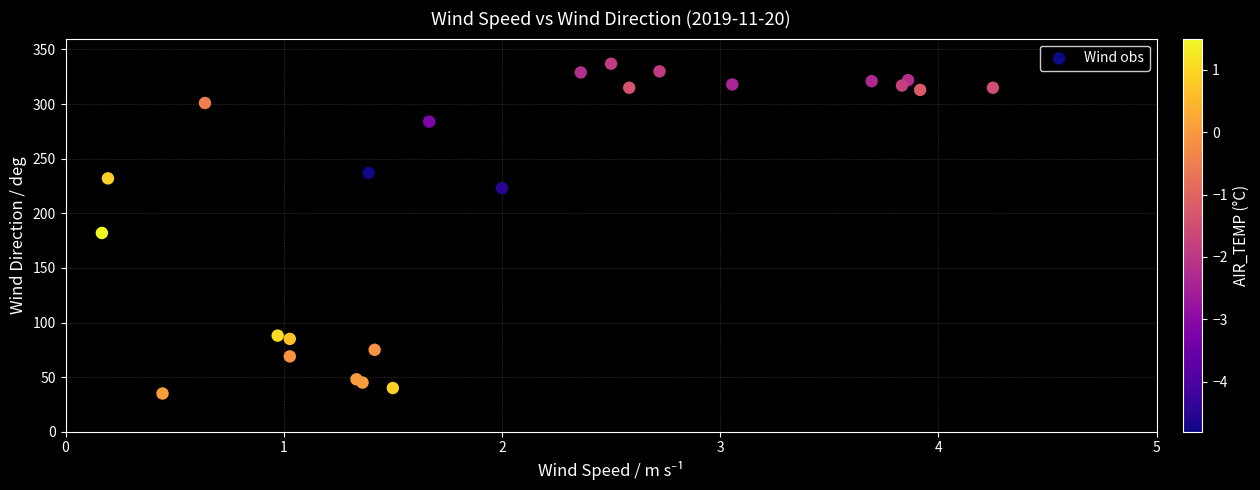

What Y value in the scatter plot is closest to 186?

182